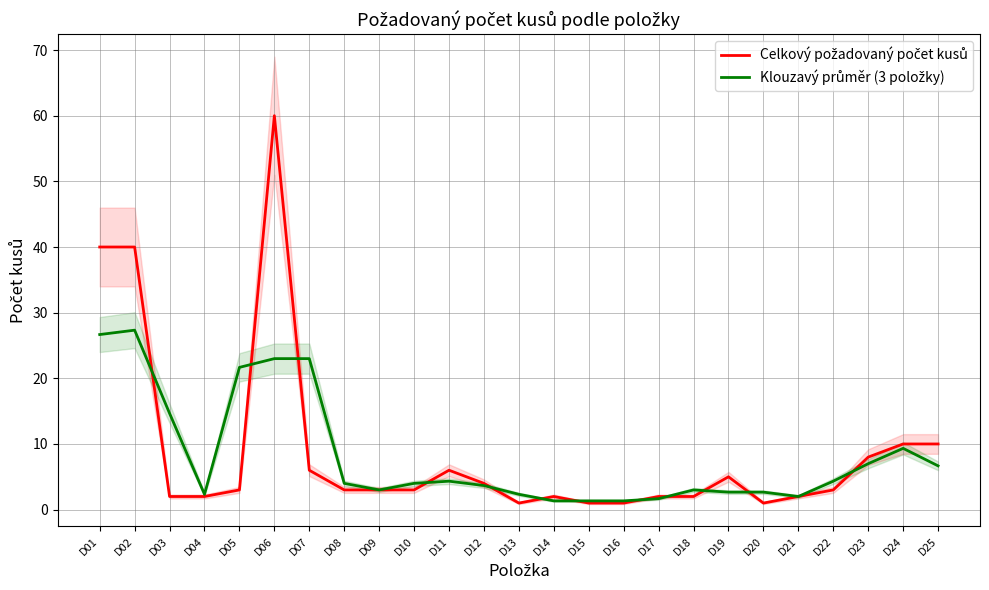

What is the lowest value of the Klouzavý průměr (3 položky) series?

1.3